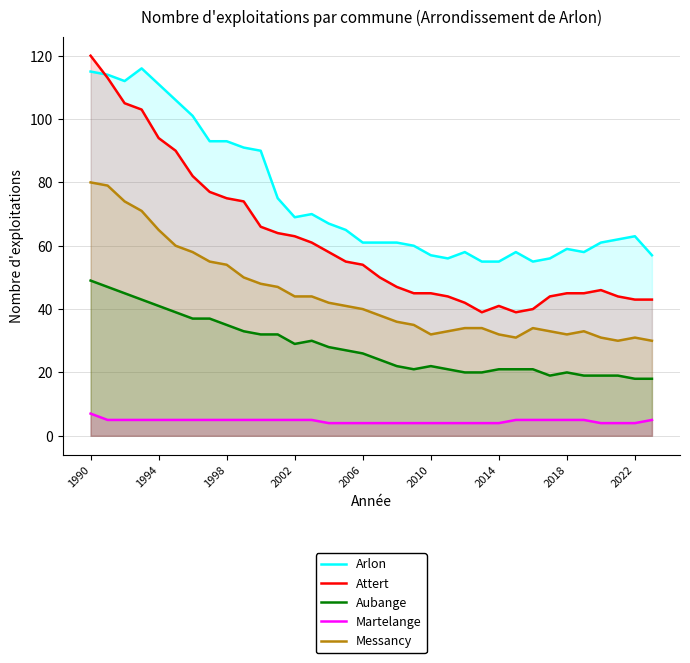

The Martelange series shows 5 at 10. True or false?

True